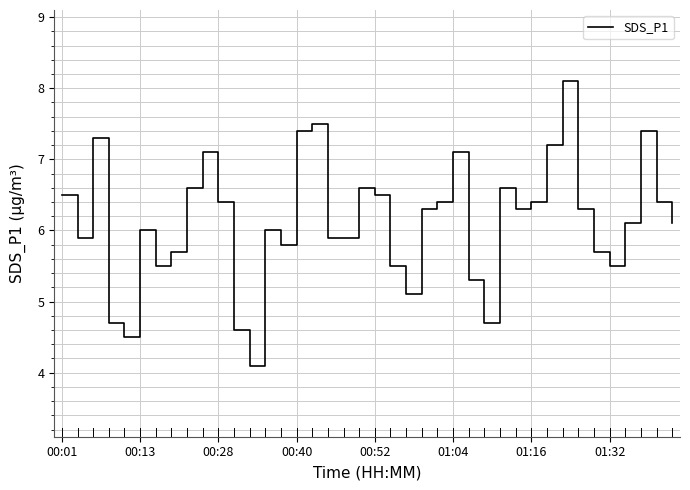

What is the minimum value shown in the chart?

4.1